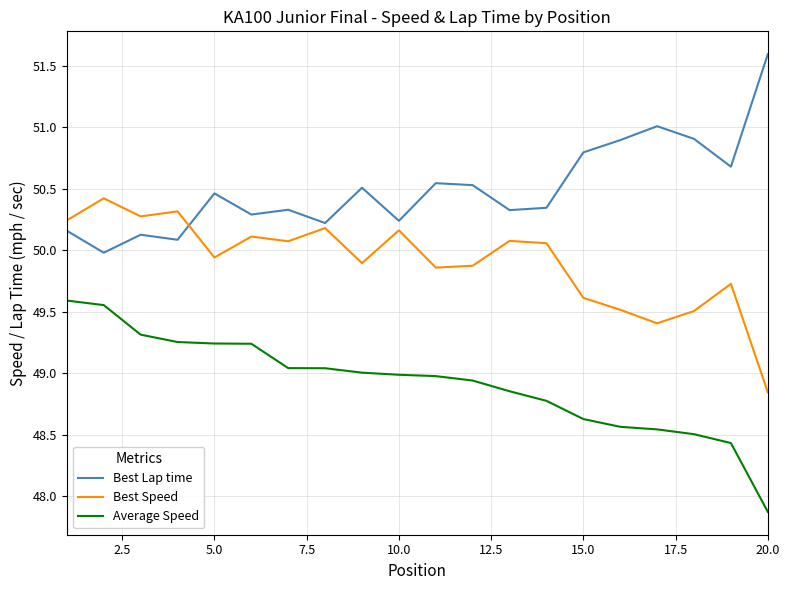

Rank the series by their maximum value, from highest to lowest.

Best Lap time, Best Speed, Average Speed